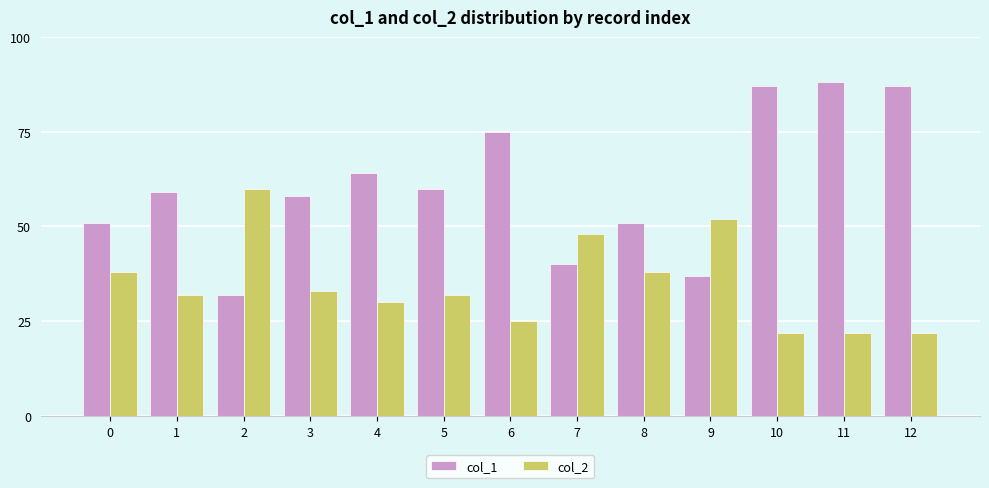

Rank the series by their average value, from highest to lowest.

col_1, col_2